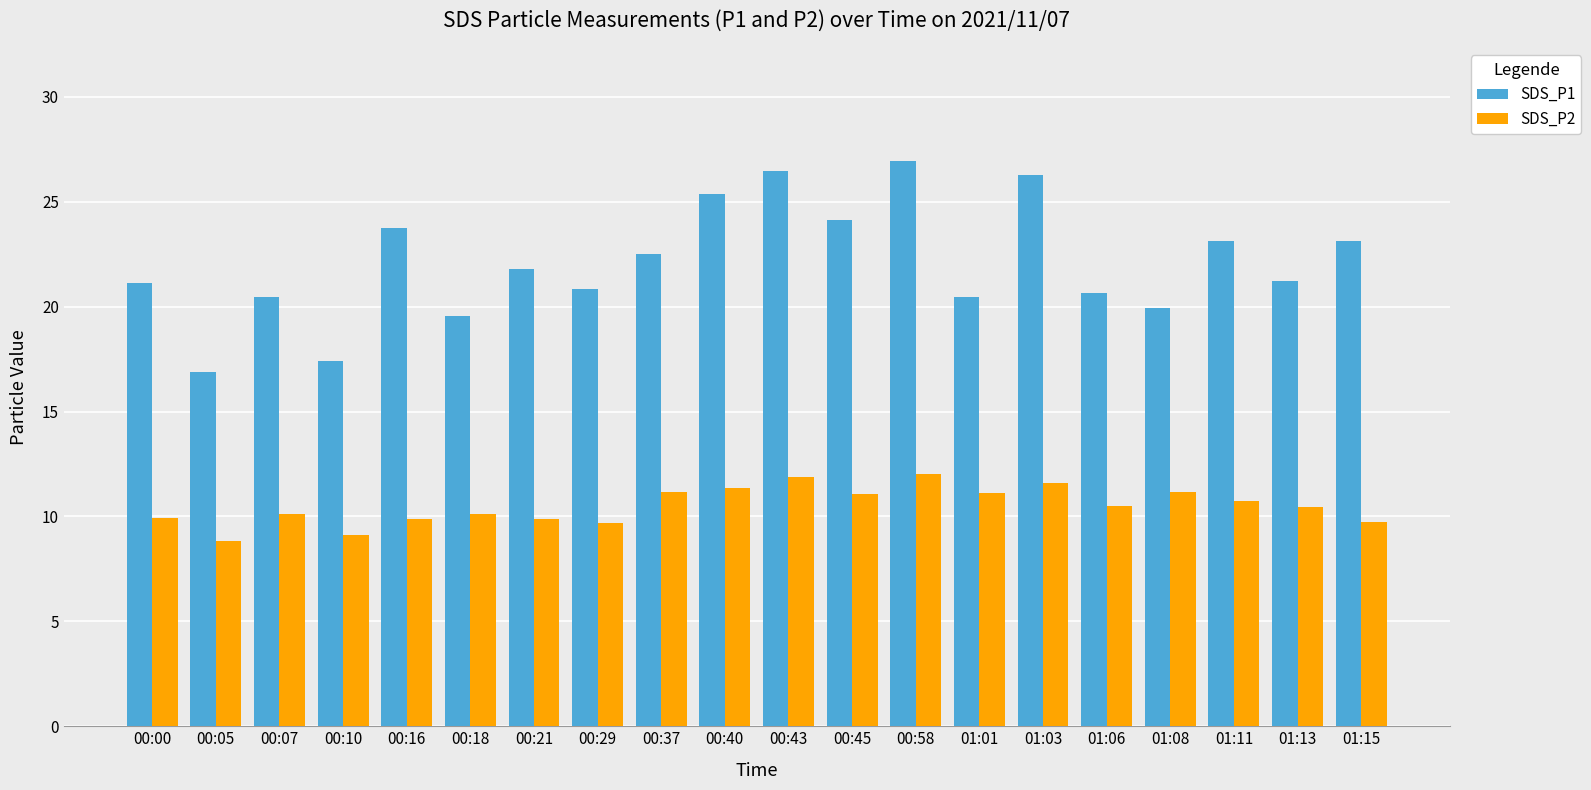

Rank the series at 00:07 from lowest to highest value.

SDS_P2, SDS_P1